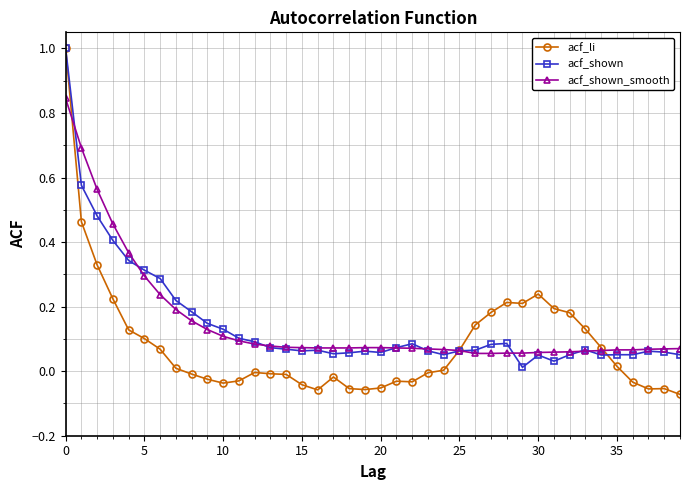

Which series has the widest spread of values?

acf_li